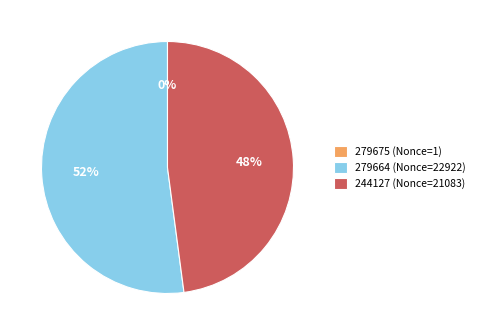

Which slice is the largest?

279664 (Nonce=22922)